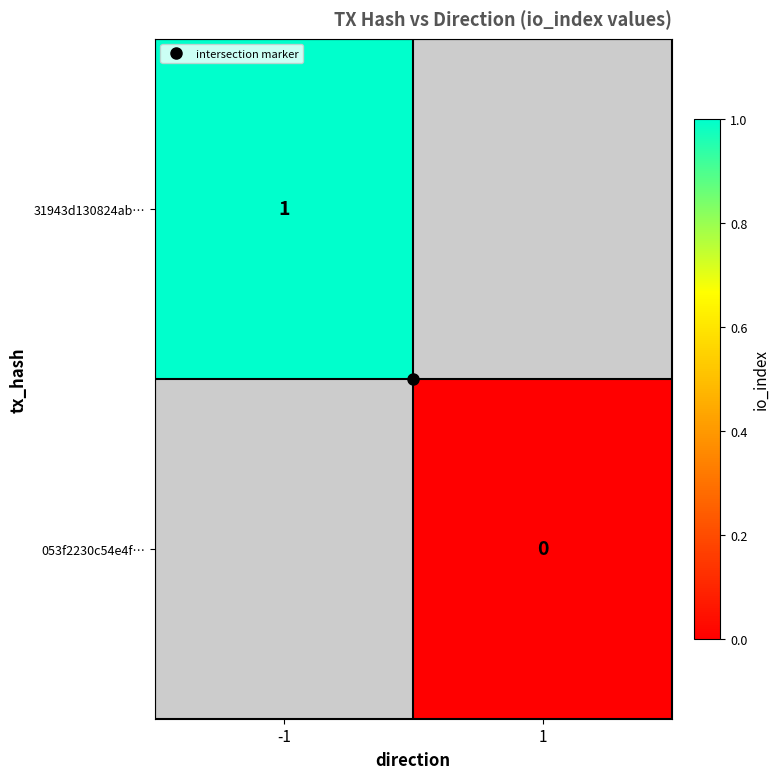

True or false: 31943d130824ab… has a value of 1.0 at -1.

True